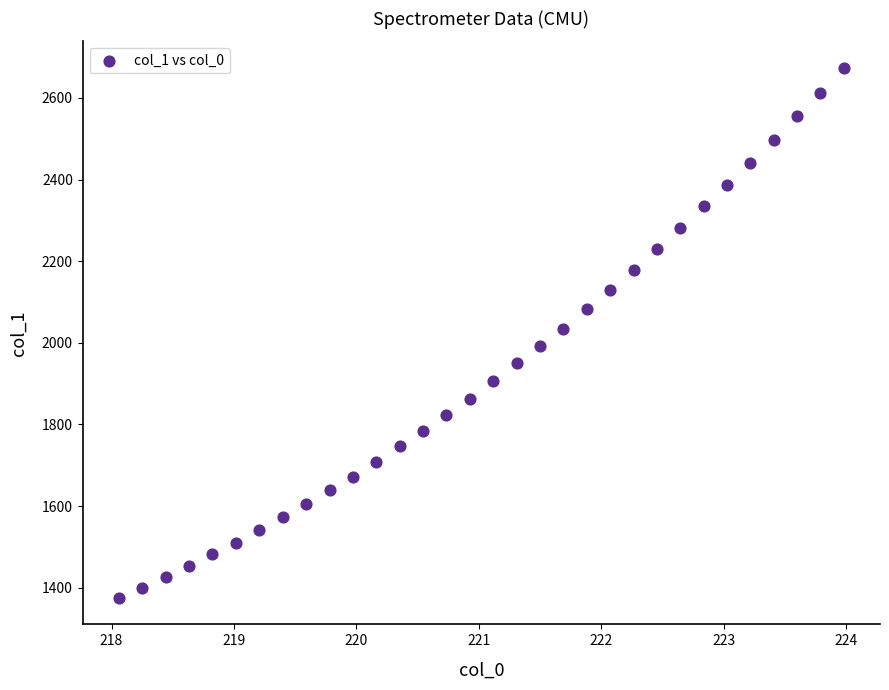

What is the range of Y values (max minus min)?

1299.0